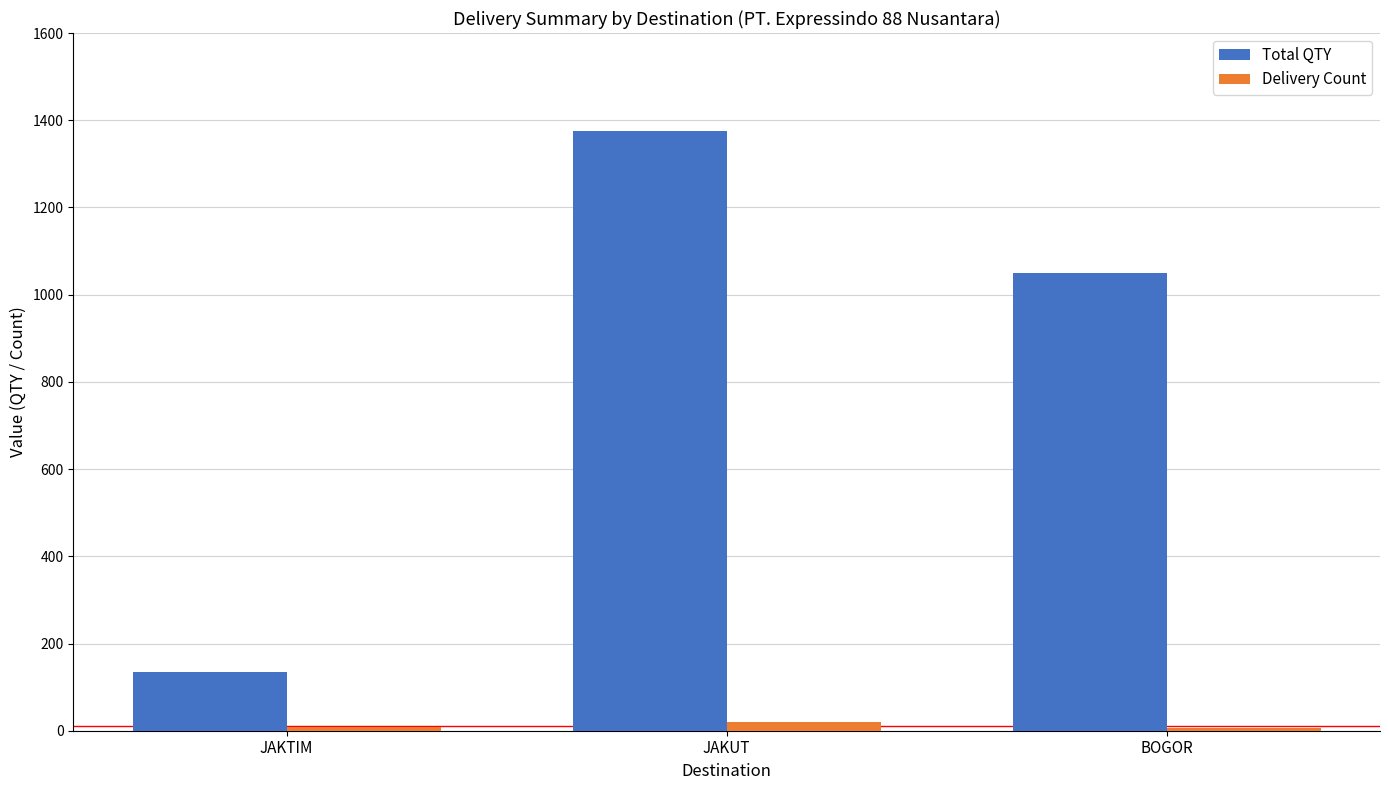

What position from the right is JAKTIM?

3